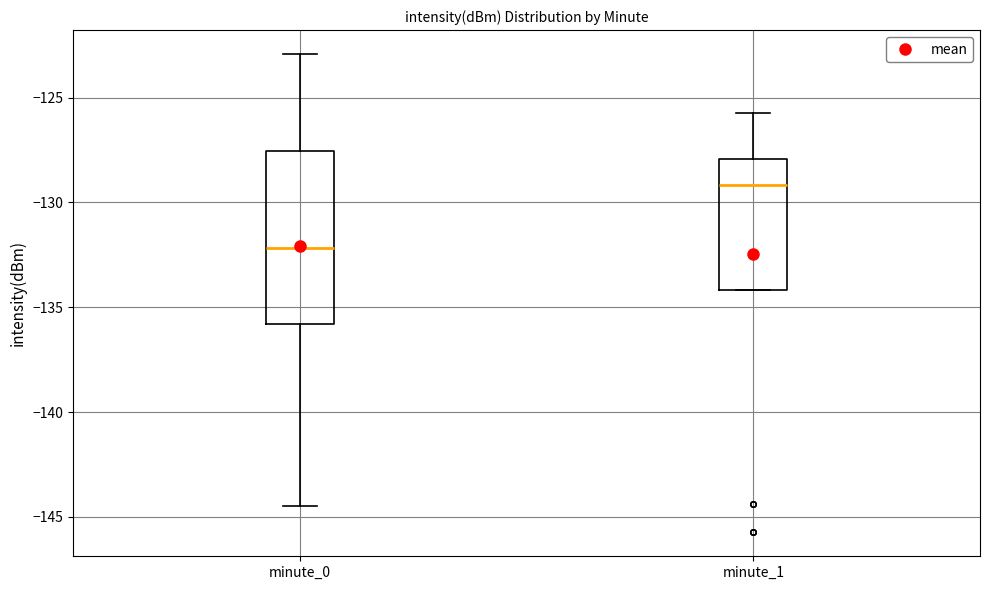

Where does the median line of the box for minute_0 sit on the y-axis? The values are not printed on the chart, so give them approximately, as read against the axis.

-132.0